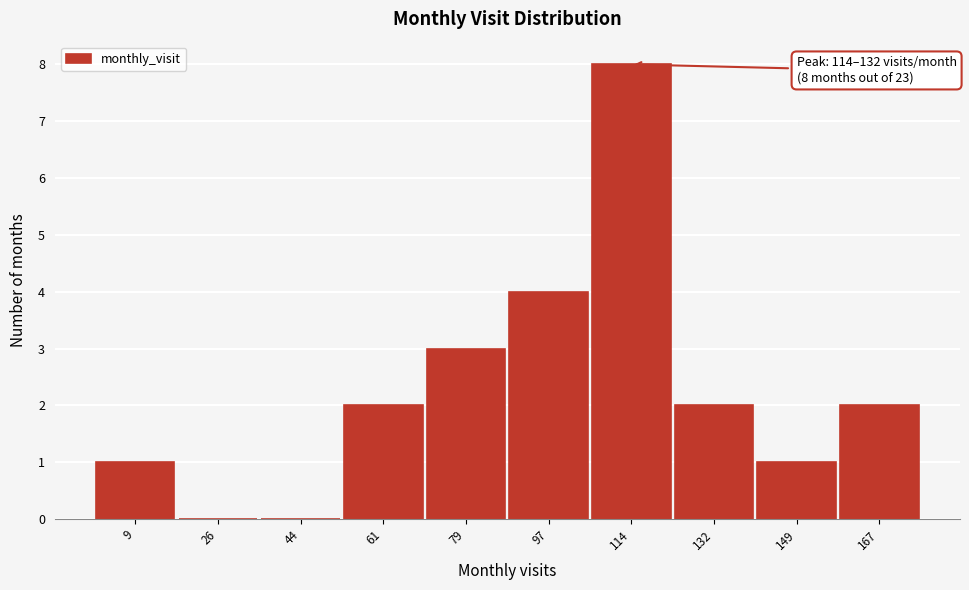

Reading right to left, extract all data points from this chart.

167=2	149=1	132=2	114=8	97=4	79=3	61=2	44=0	26=0	9=1